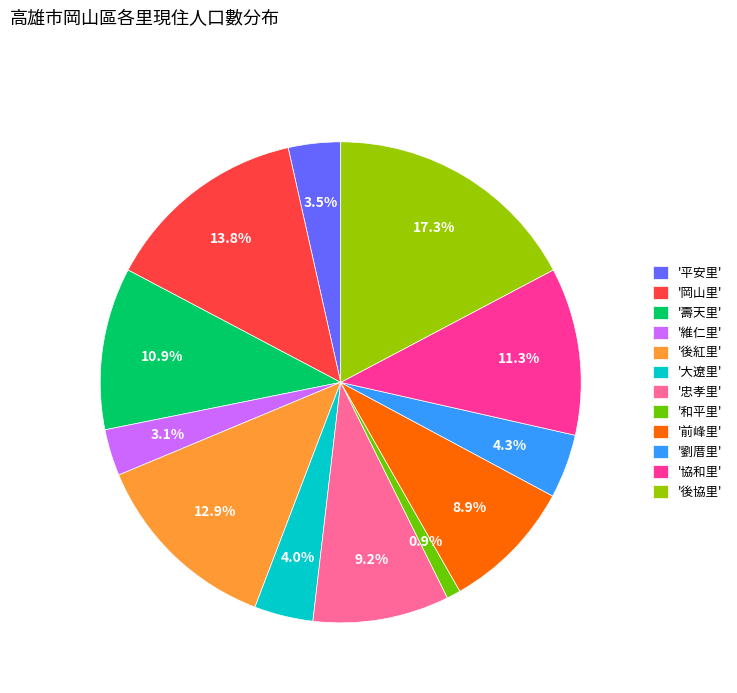

Which category has the biggest portion of the pie?

'後協里'